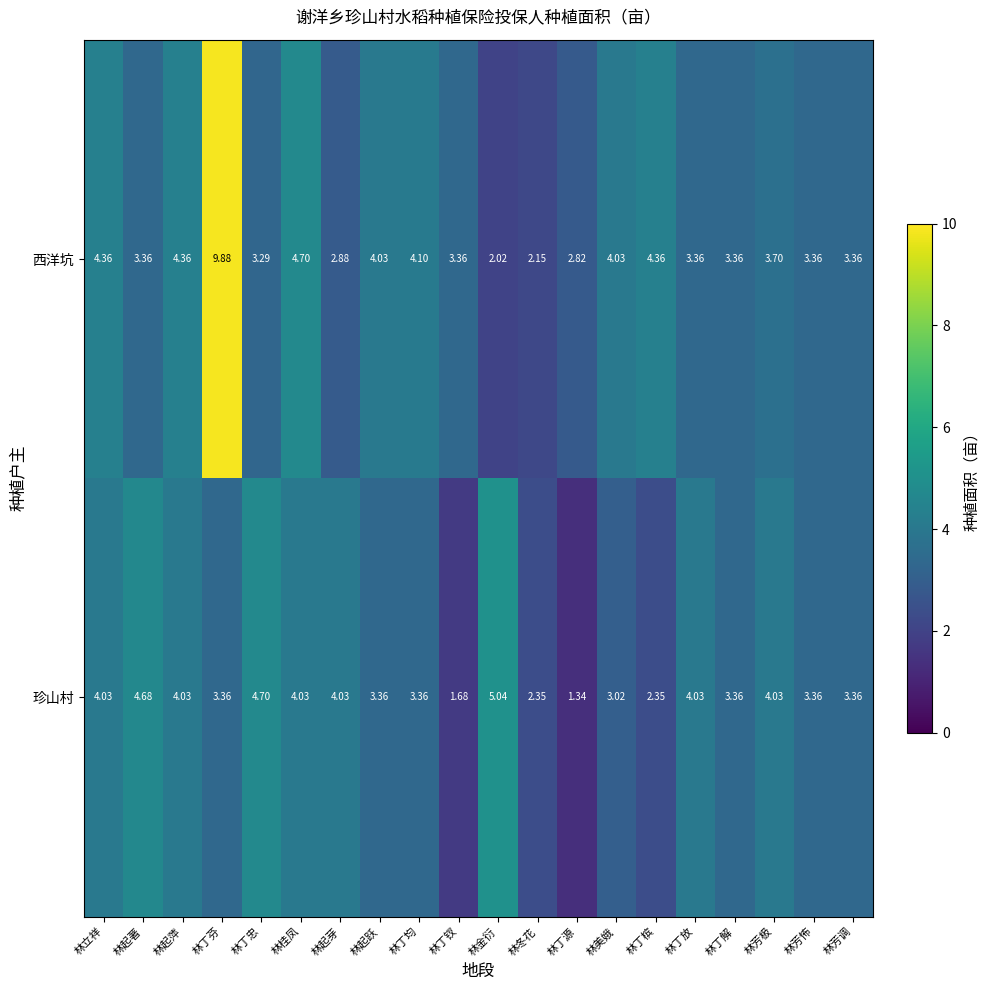

Count the number of categories in the chart.

20